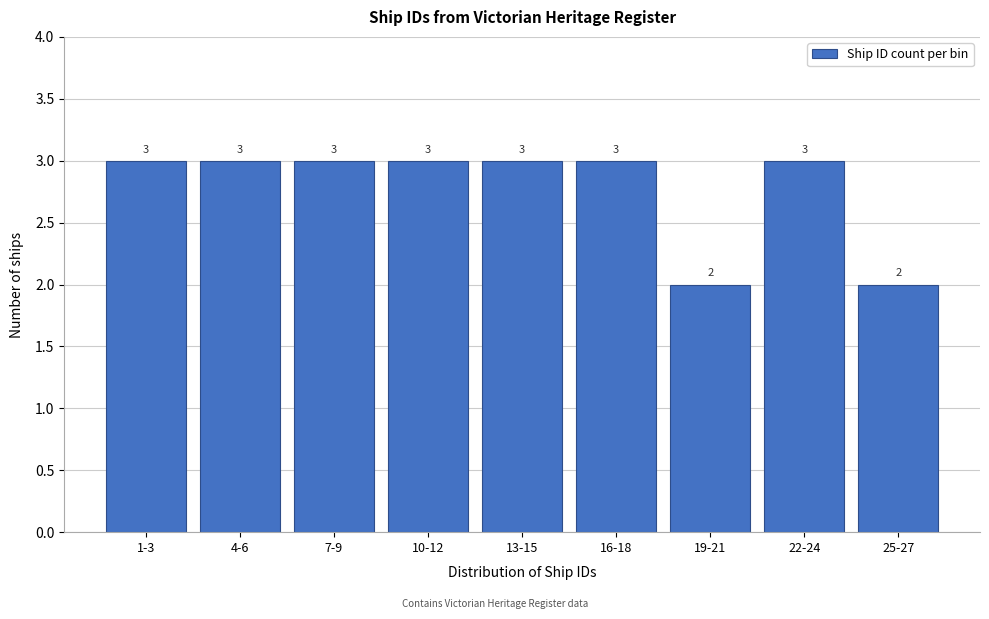

Reading left to right, list all the values displayed in this chart.

1-3=3	4-6=3	7-9=3	10-12=3	13-15=3	16-18=3	19-21=2	22-24=3	25-27=2